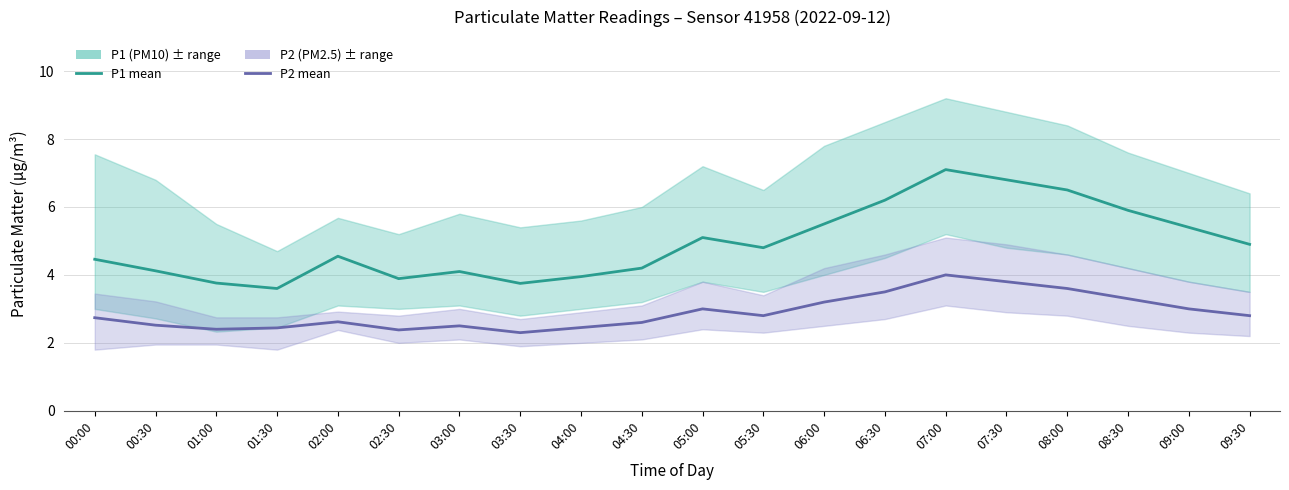

What is the label of the 4th point from the left?

01:30